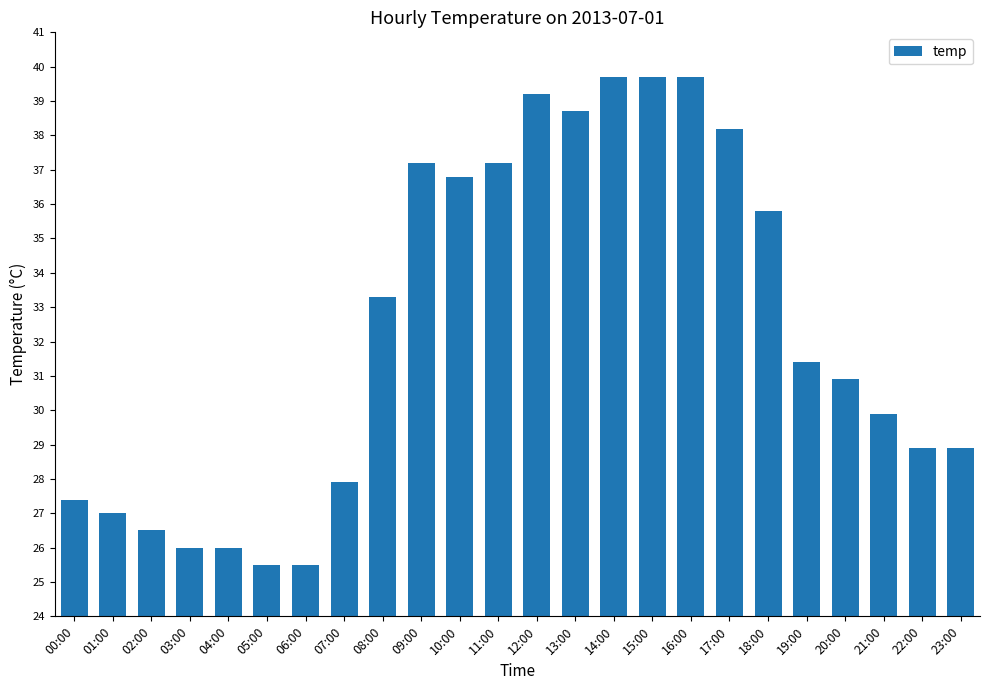

Reading left to right, list all the values displayed in this chart.

00:00=27.4	01:00=27.0	02:00=26.5	03:00=26.0	04:00=26.0	05:00=25.5	06:00=25.5	07:00=27.9	08:00=33.3	09:00=37.2	10:00=36.8	11:00=37.2	12:00=39.2	13:00=38.7	14:00=39.7	15:00=39.7	16:00=39.7	17:00=38.2	18:00=35.8	19:00=31.4	20:00=30.9	21:00=29.9	22:00=28.9	23:00=28.9